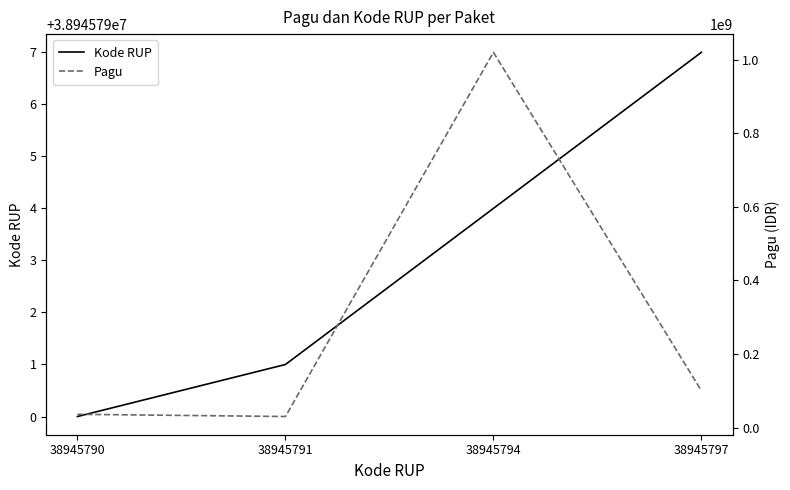

What is the value of the Kode RUP point at the 3rd from the left?

38945794